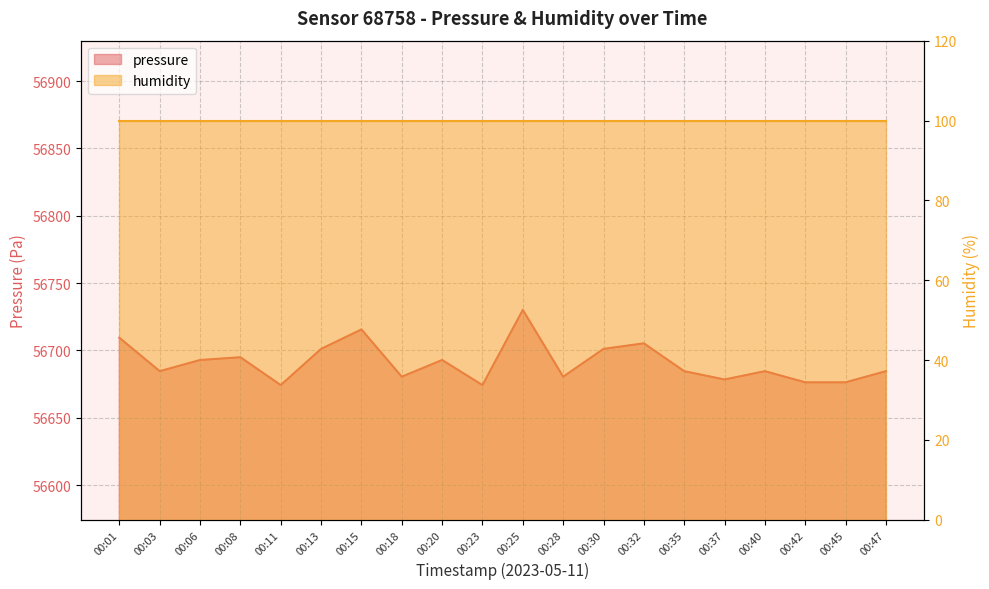

What is the change in value from 00:32 to 00:40?

-20.7